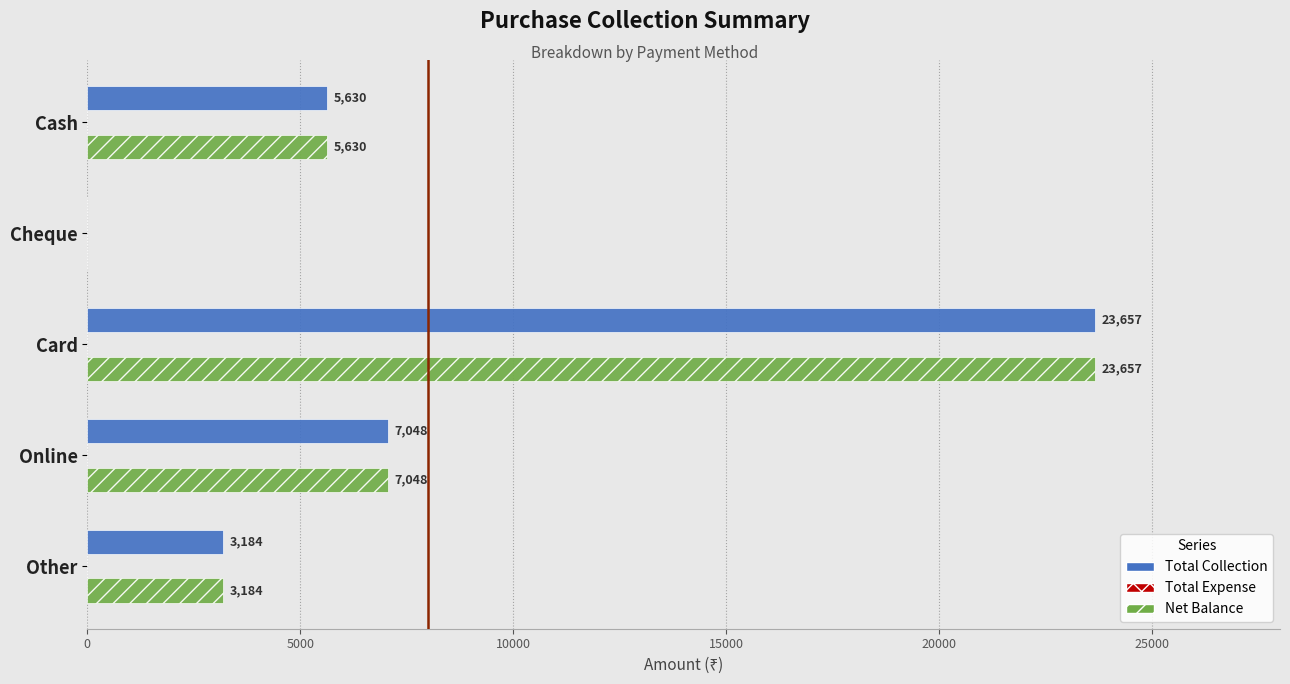

Is the value of Total Collection at Online greater than the value of Net Balance at Cash?

Yes